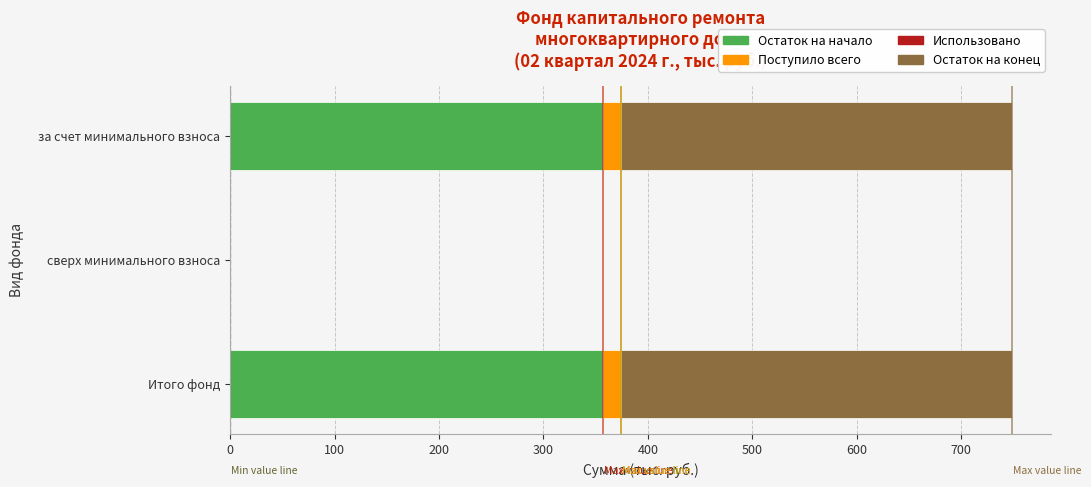

What is the highest value of the Остаток на начало series?

356.7